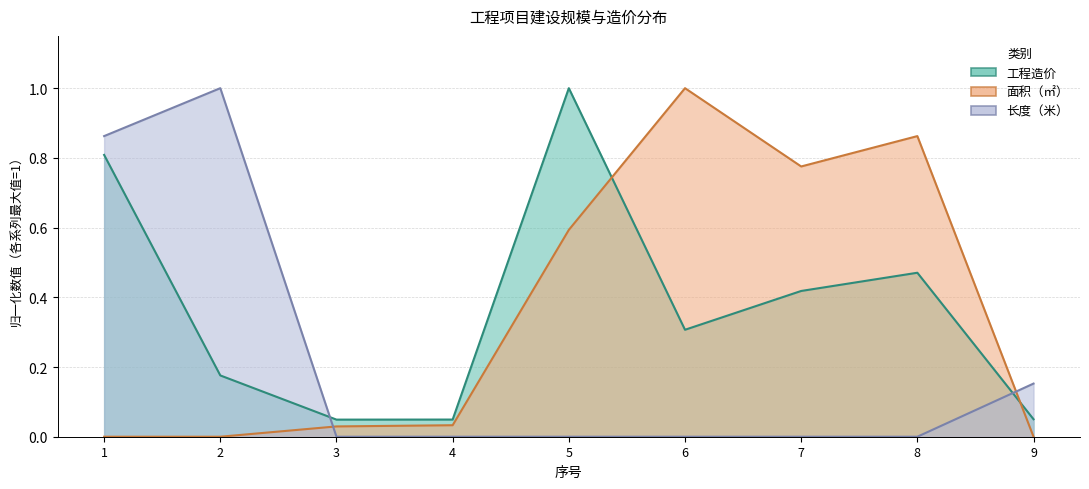

After their last crossing, which series has the higher values: 长度（米） or 面积（㎡）?

长度（米）